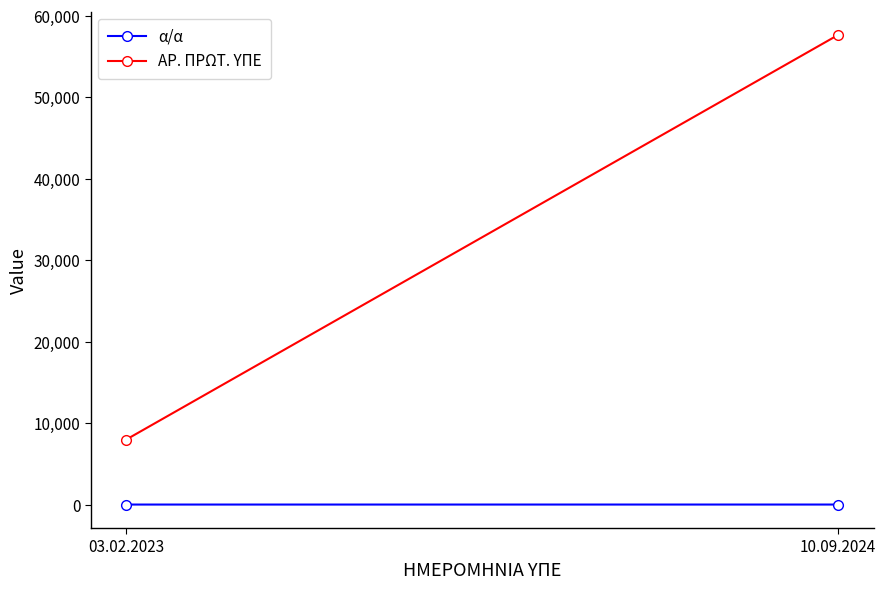

What is the maximum value for ΑΡ. ΠΡΩΤ. ΥΠΕ?

57663